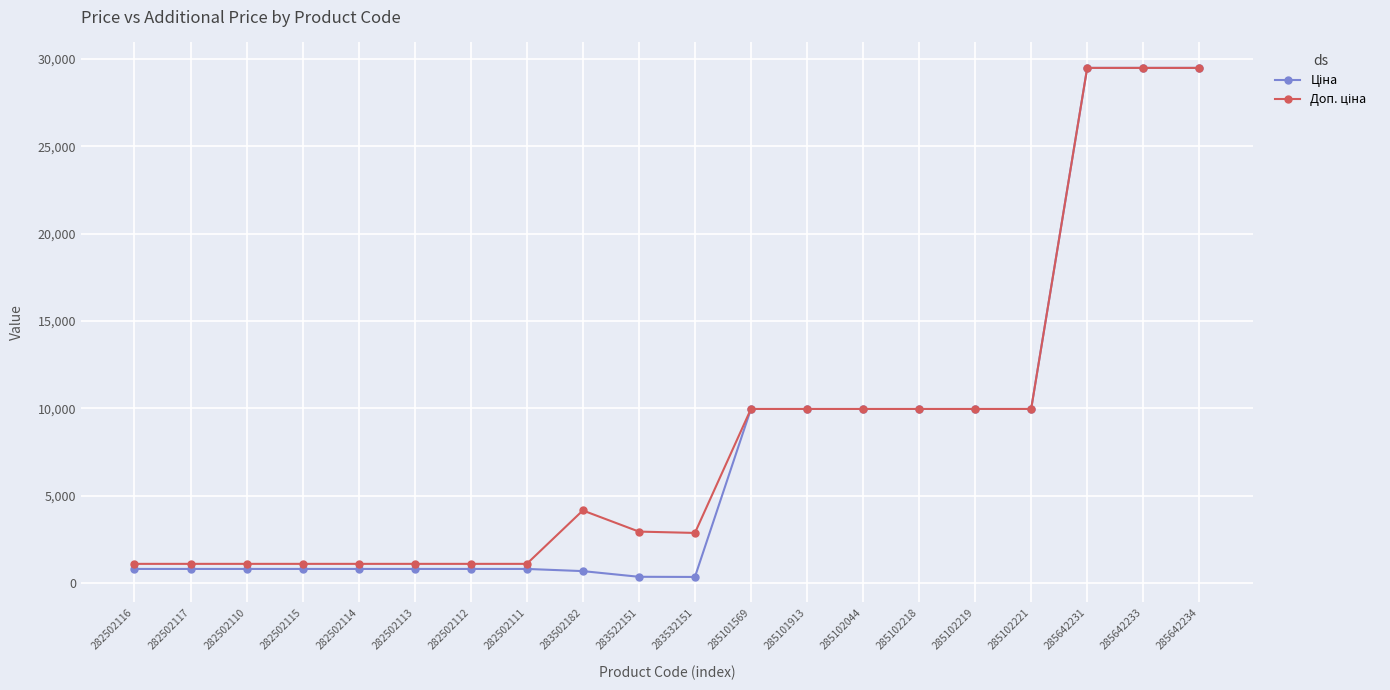

What is the label of the 12th point from the right?

283502182